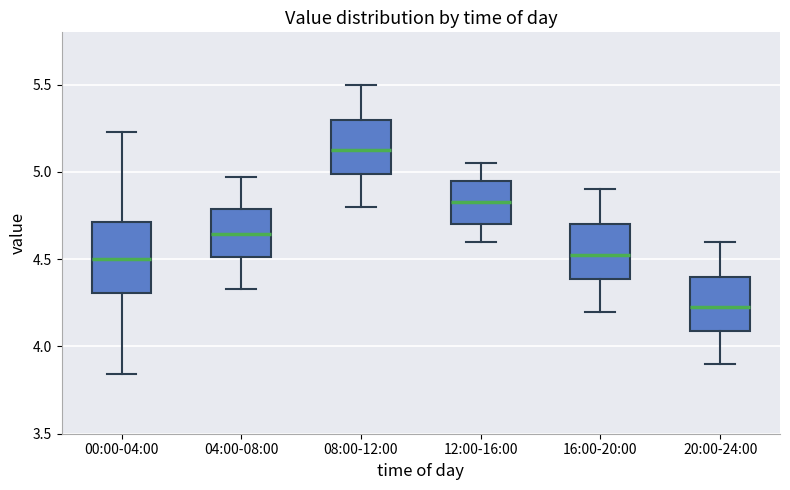

Which box has the lowest median line?

20:00-24:00